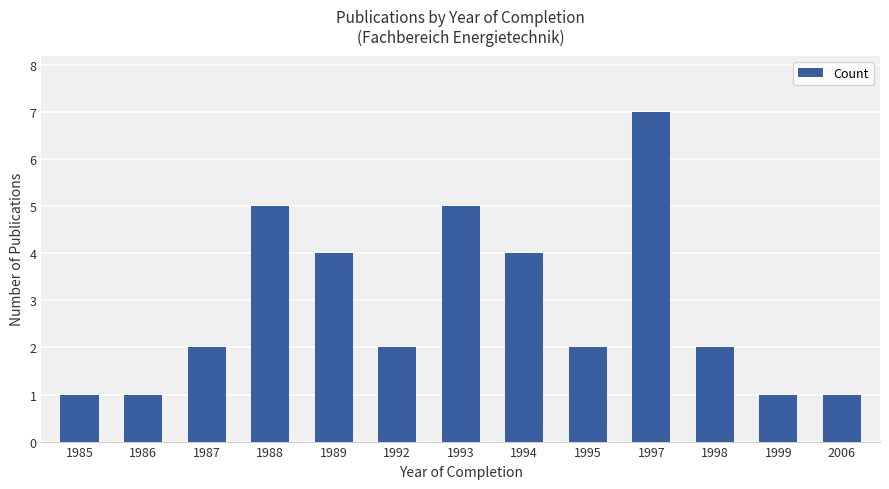

Are the bars grouped side by side (vs. stacked)?

No